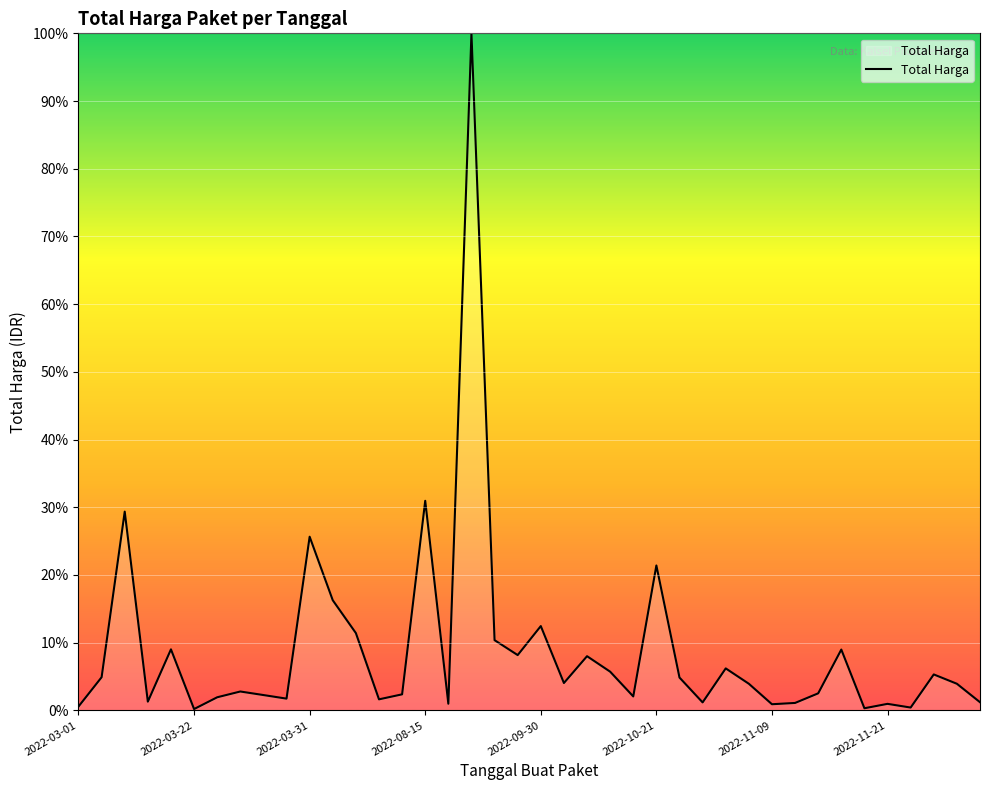

What is the greatest value displayed?

100.0